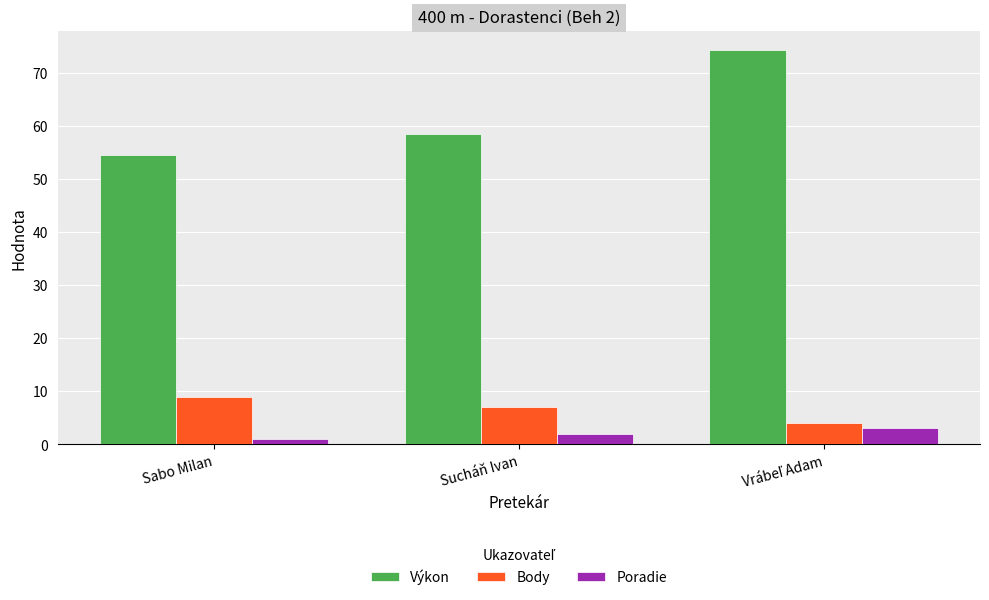

Rank the series by their maximum value, from highest to lowest.

Výkon, Body, Poradie